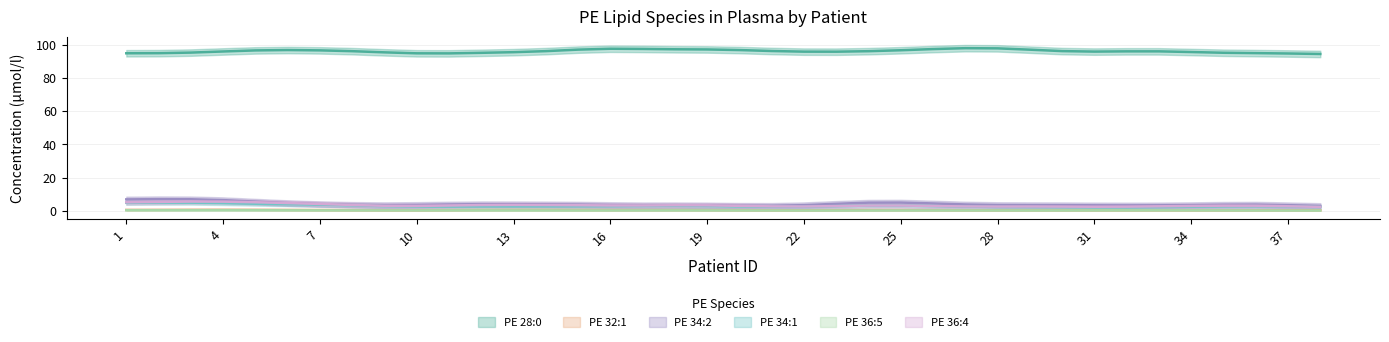

What is the sum of all PE 36:5 values?

8.7